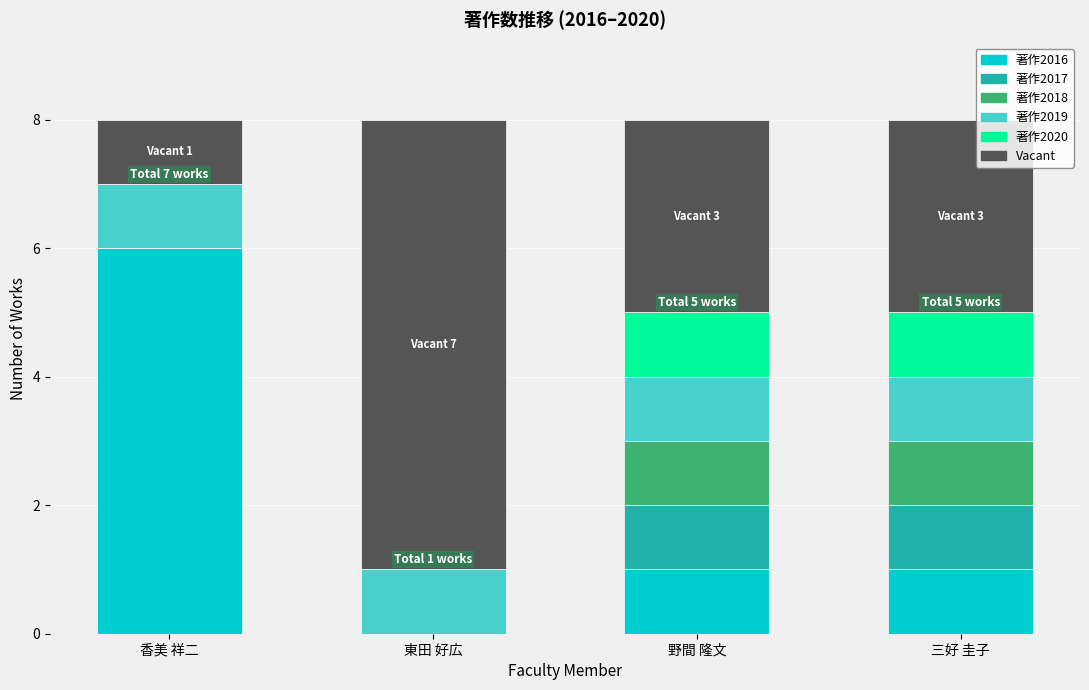

What is the sum of all 著作2016 values?

8